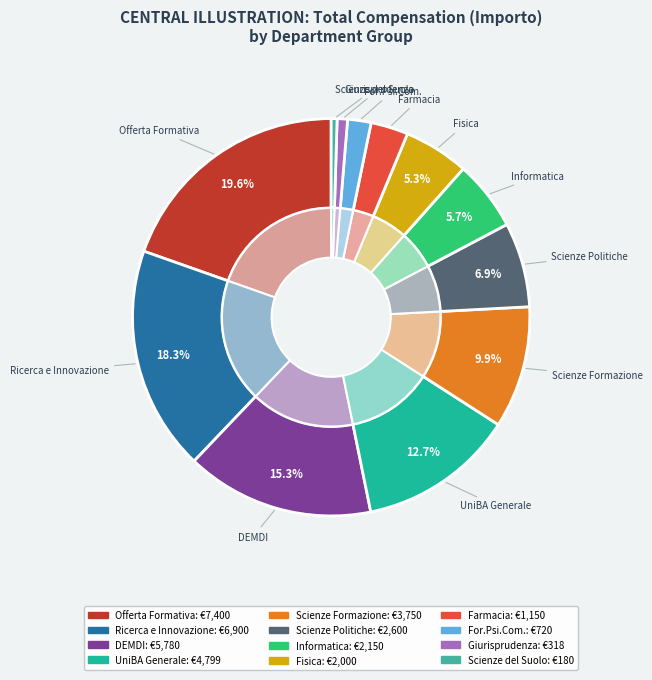

Does 26 represent more than half of the total?

No